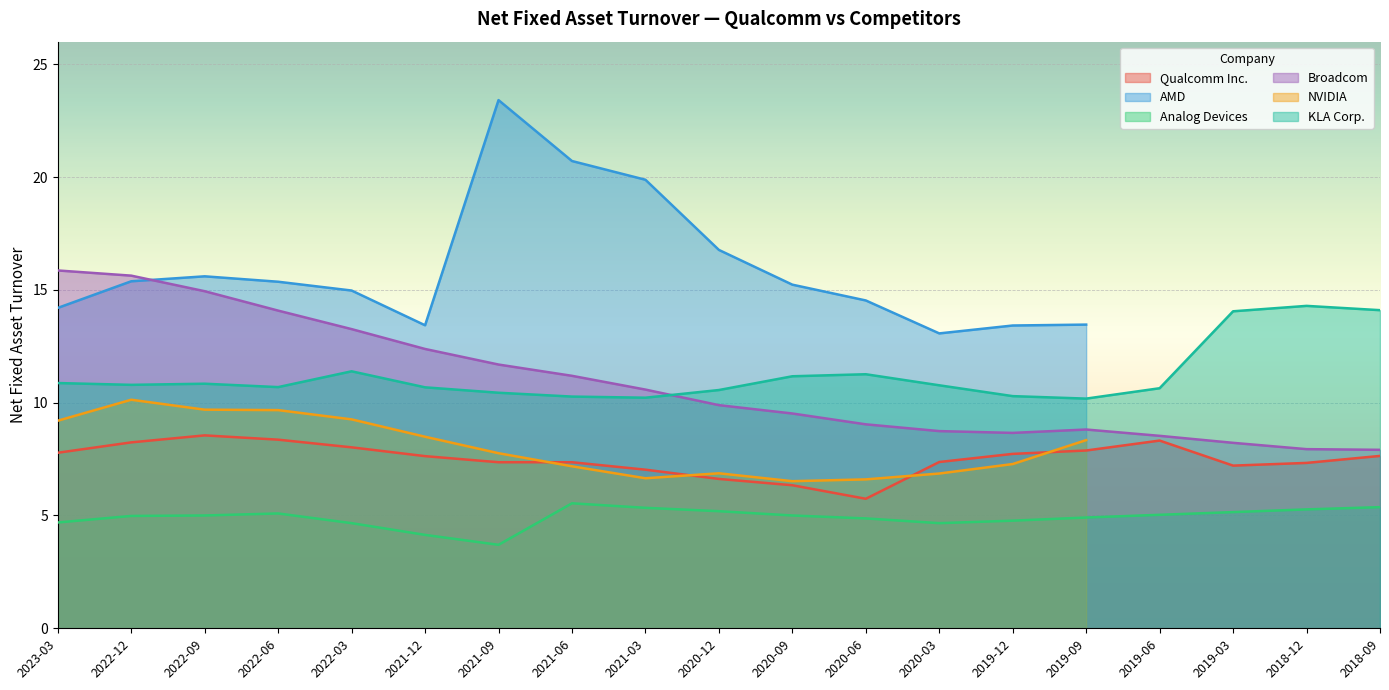

Is it true that Qualcomm Inc. equals 8.0 at 2022-03?

True